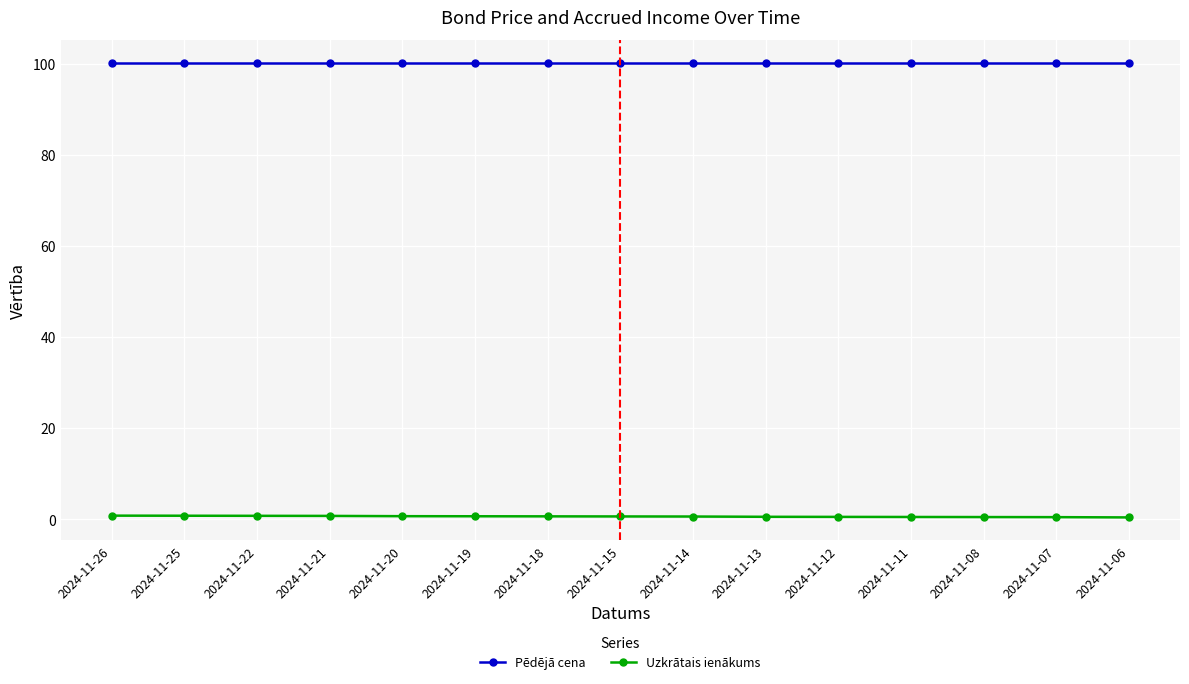

True or false: Uzkrātais ienākums and Pēdējā cena intersect in this chart.

False